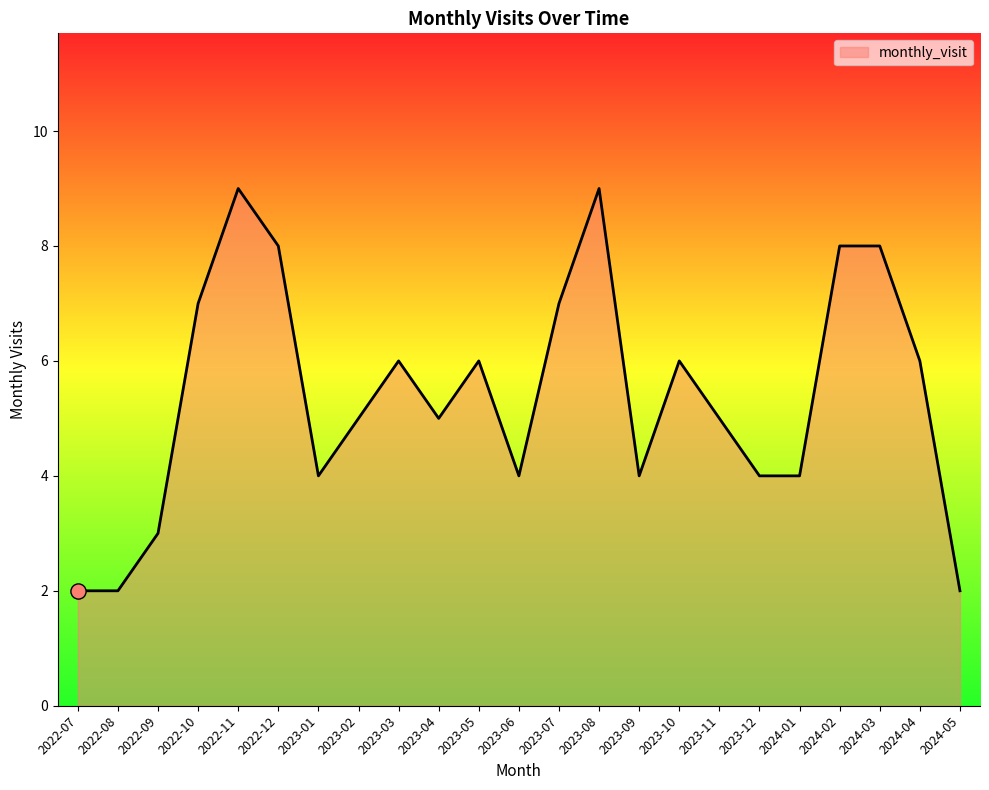

Which has a higher value, 2023-09 or 2022-10?

2022-10